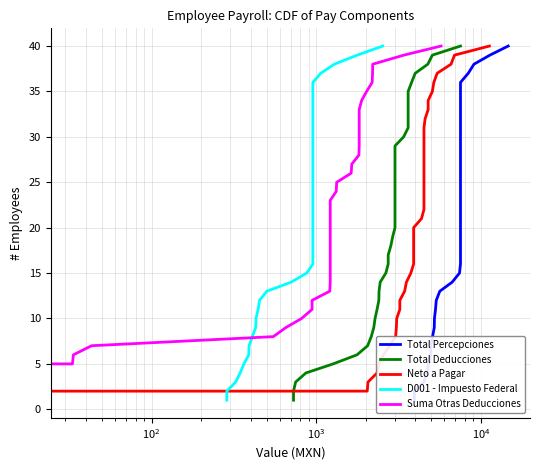

How many data points does each series have?

40